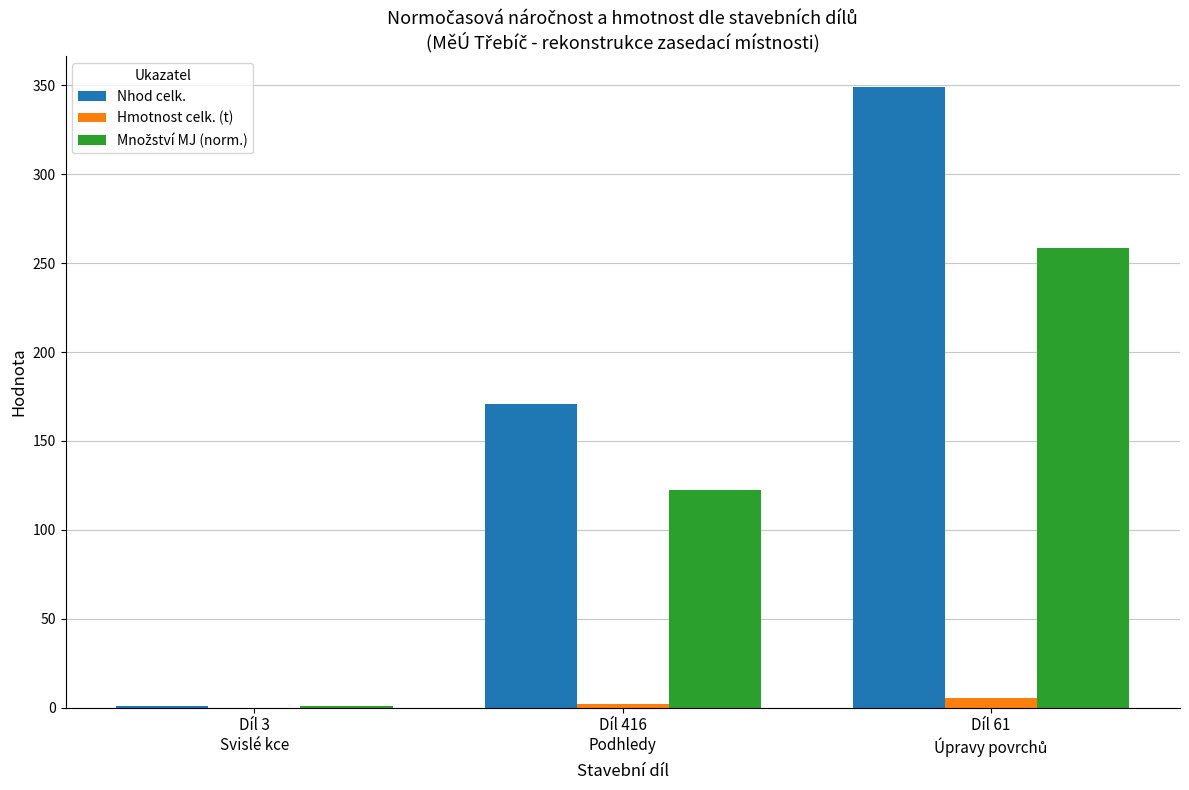

What is the sum of all Nhod celk. values?

520.4